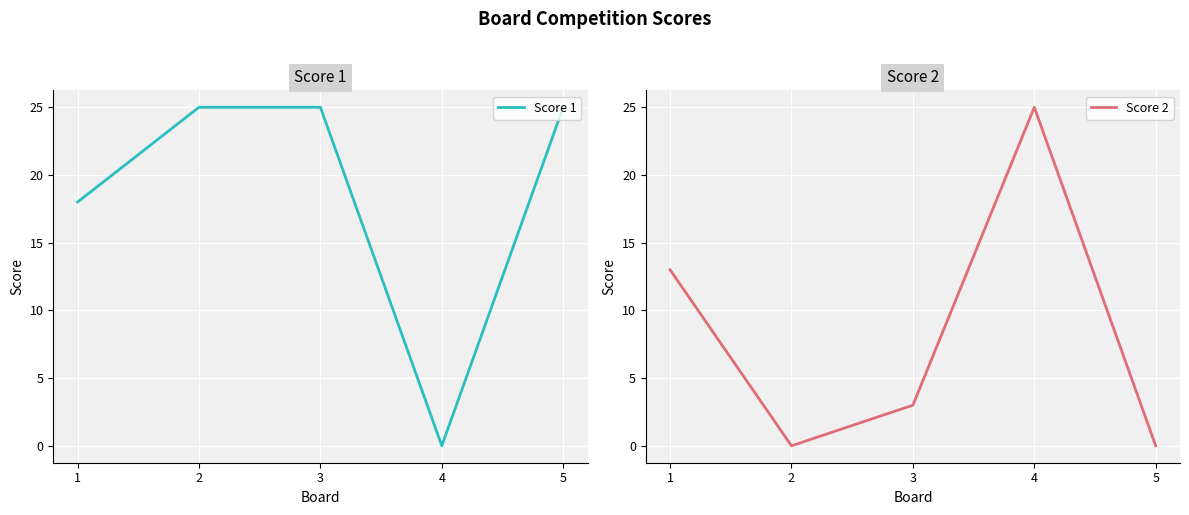

The Score 1 series shows 25 at 2. True or false?

True